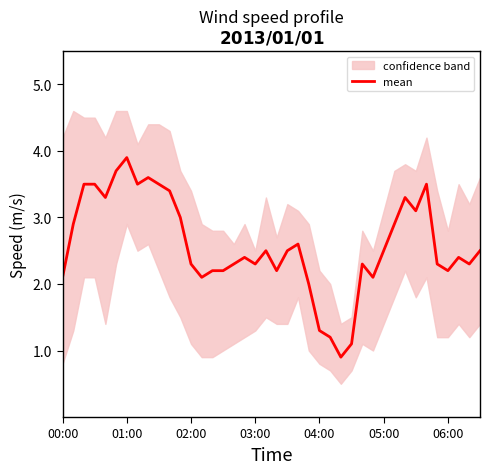

At which label does mean reach its peak?

01:00